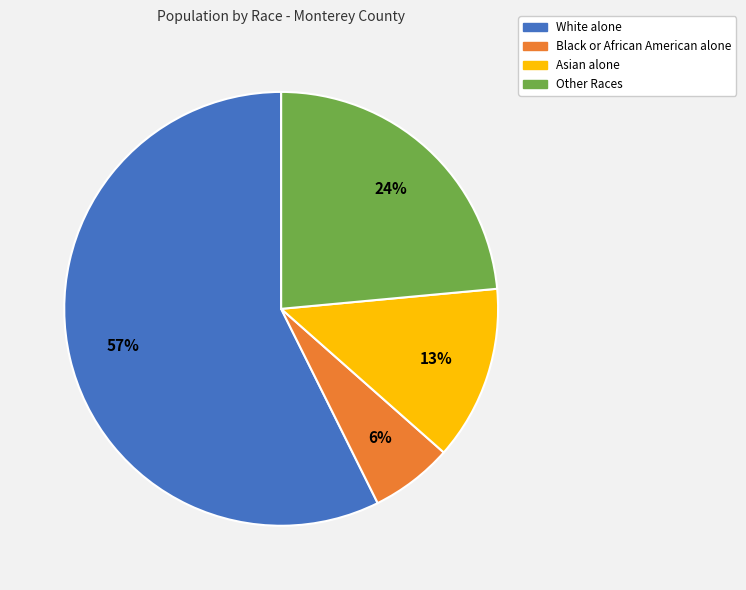

The Other Races slice represents 9% of the pie. True or false?

False